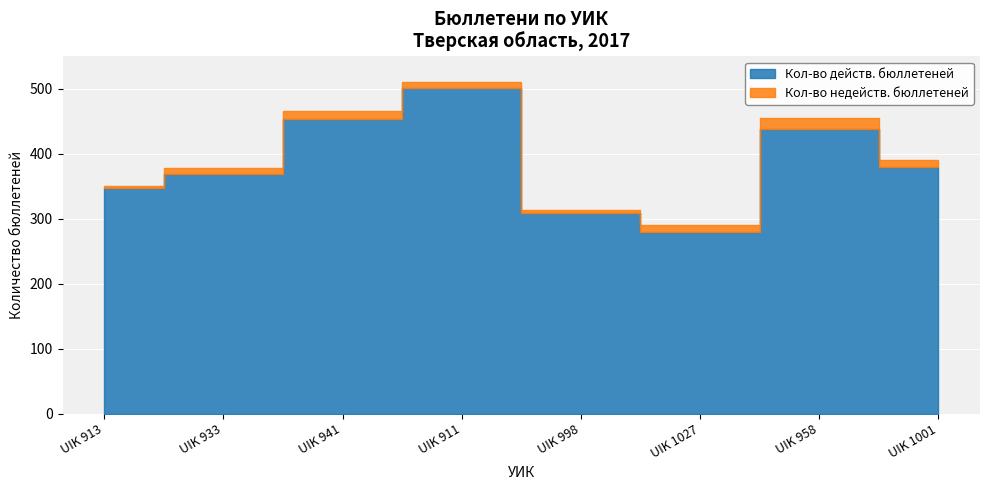

What position from the right is UIK 998?

4